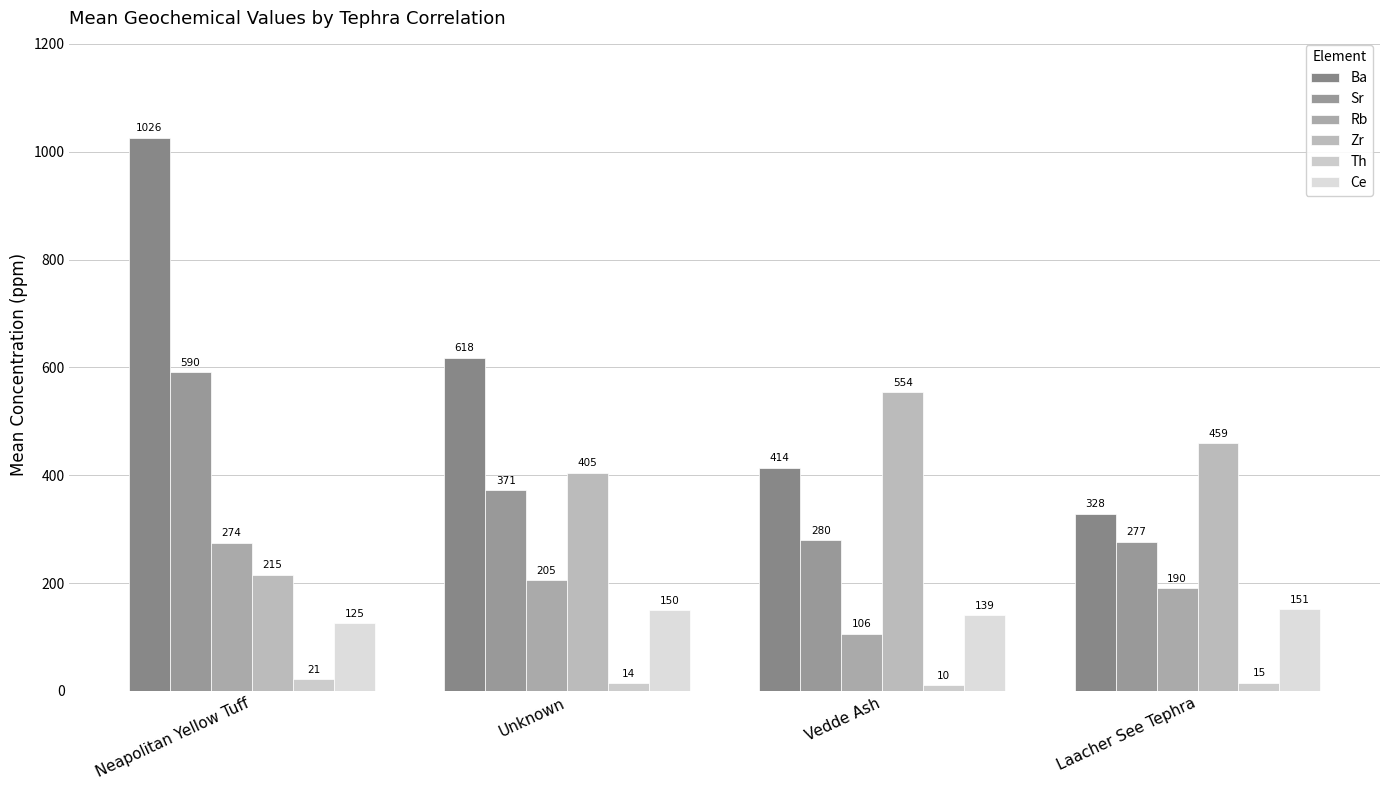

Which category has the highest value across all series?

Neapolitan Yellow Tuff